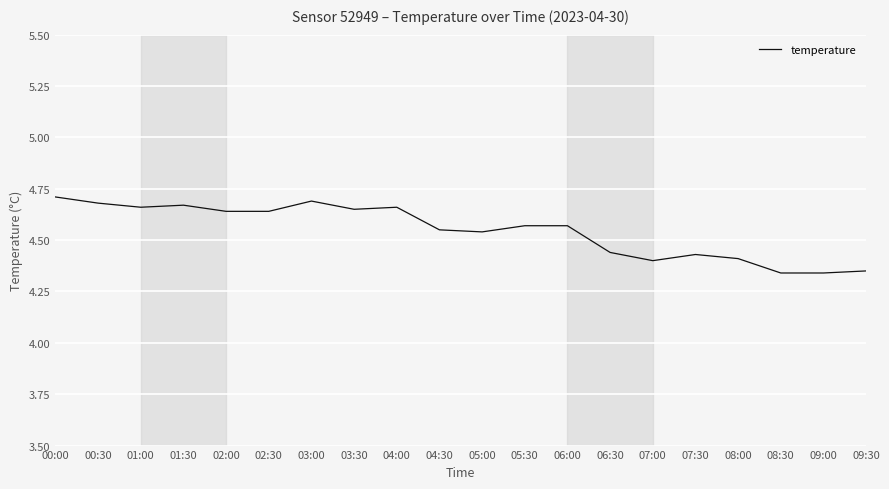

What is the ratio of the value at 03:00 to the value at 01:00?

1.0